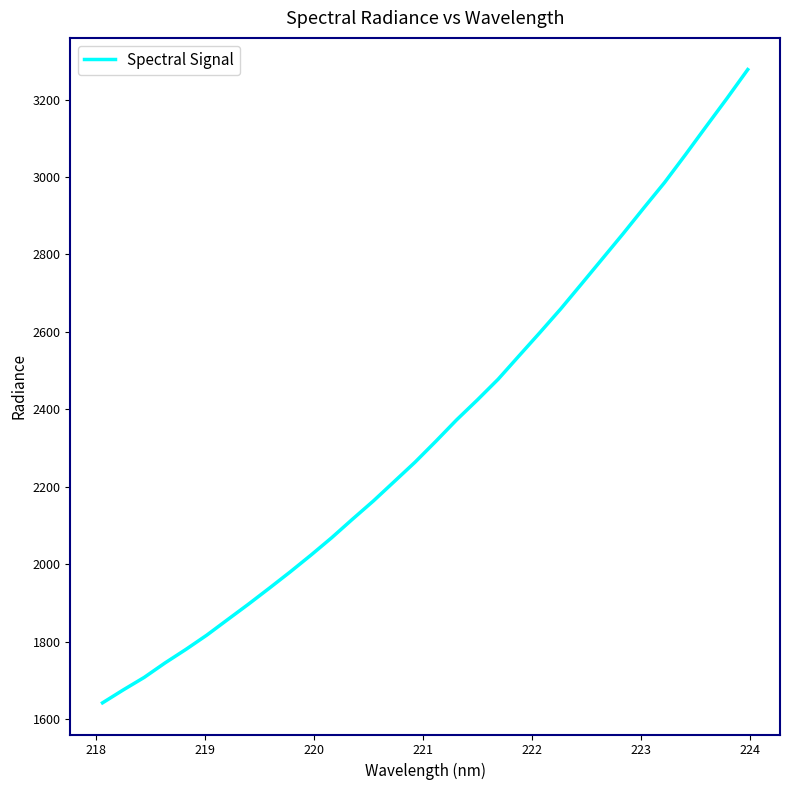

What is the maximum value shown in the chart?

3277.6